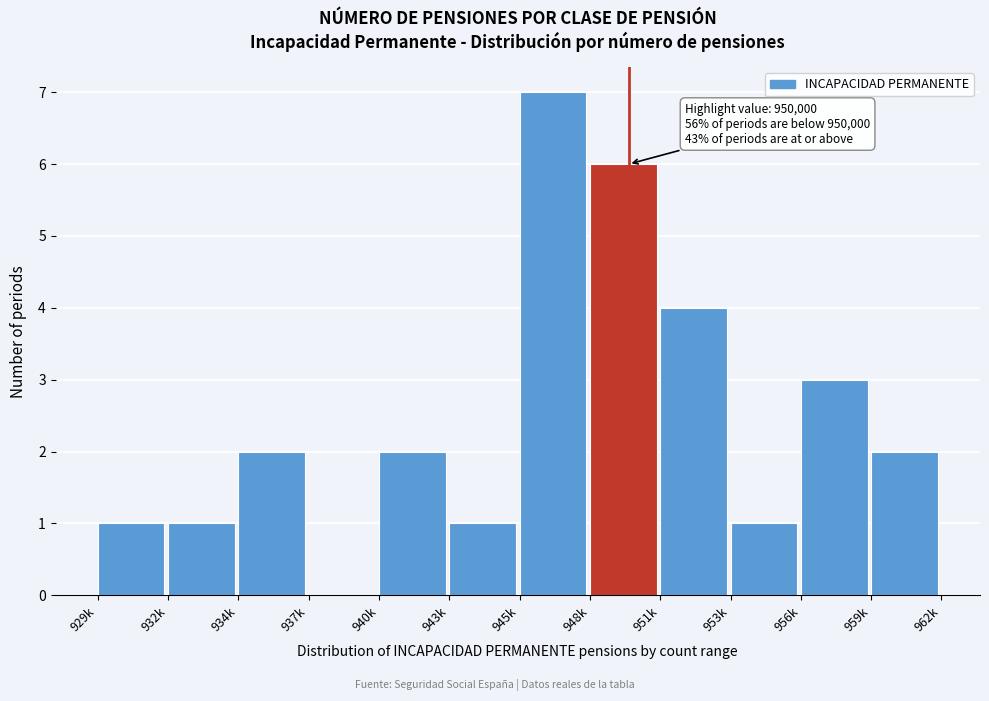

Reading right to left, what are all the values shown in this chart?

959k=2	956k=3	953k=1	951k=4	948k=6	945k=7	943k=1	940k=2	937k=0	934k=2	932k=1	929k=1